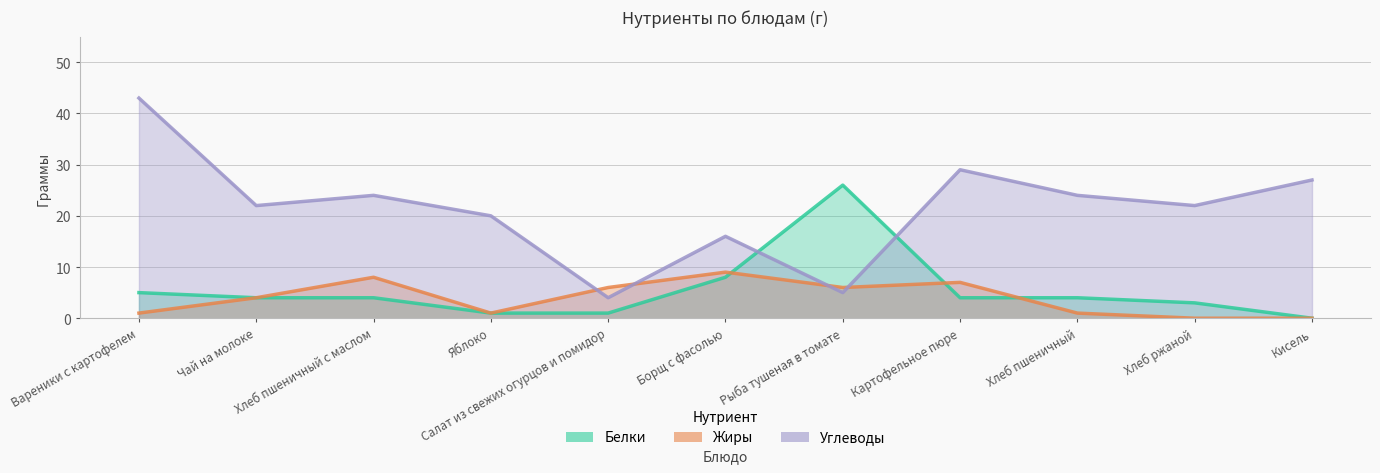

What is the highest value of the Углеводы series?

43